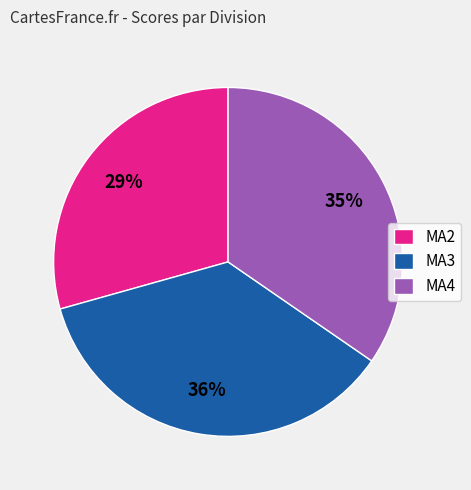

Count the number of slices in the pie.

3